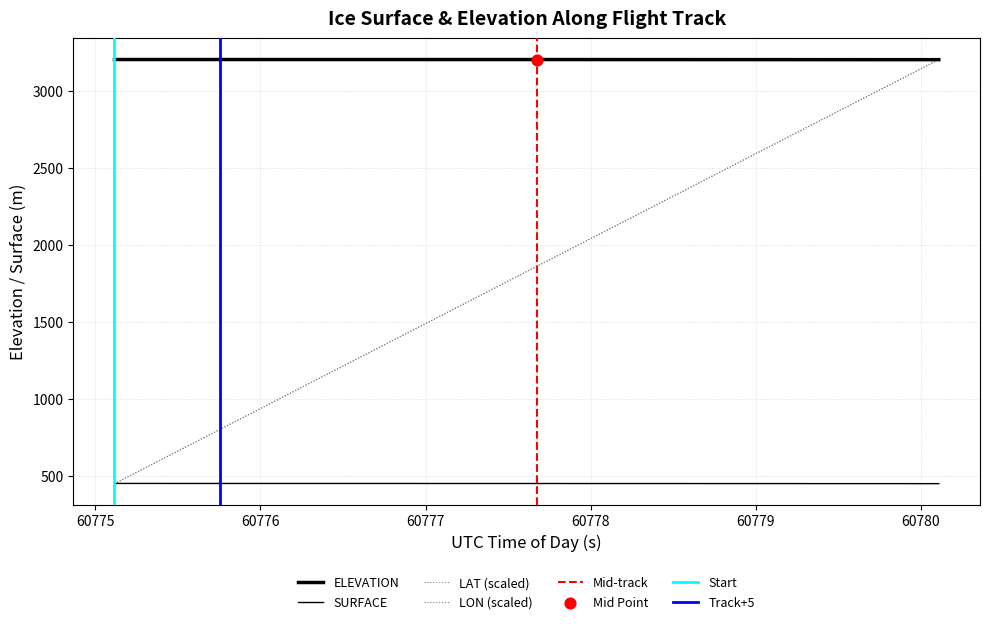

At how many categories does at least one series exceed 1468?

40